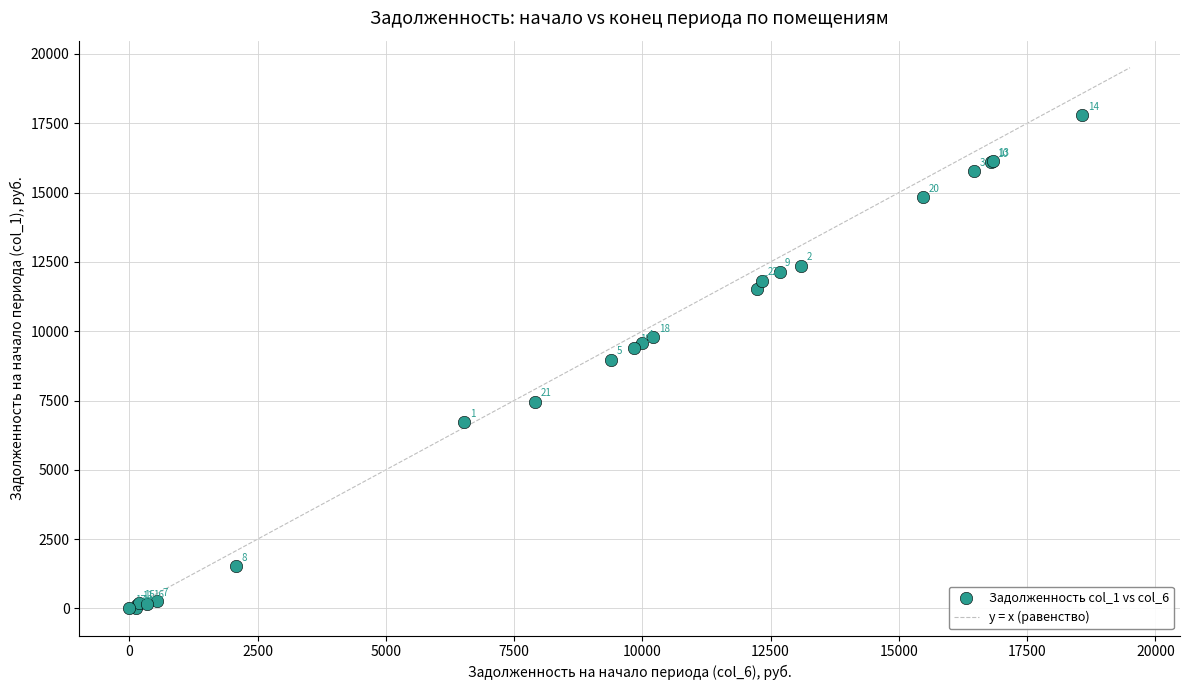

What Y value in the scatter plot is closest to 8897?

8975.8